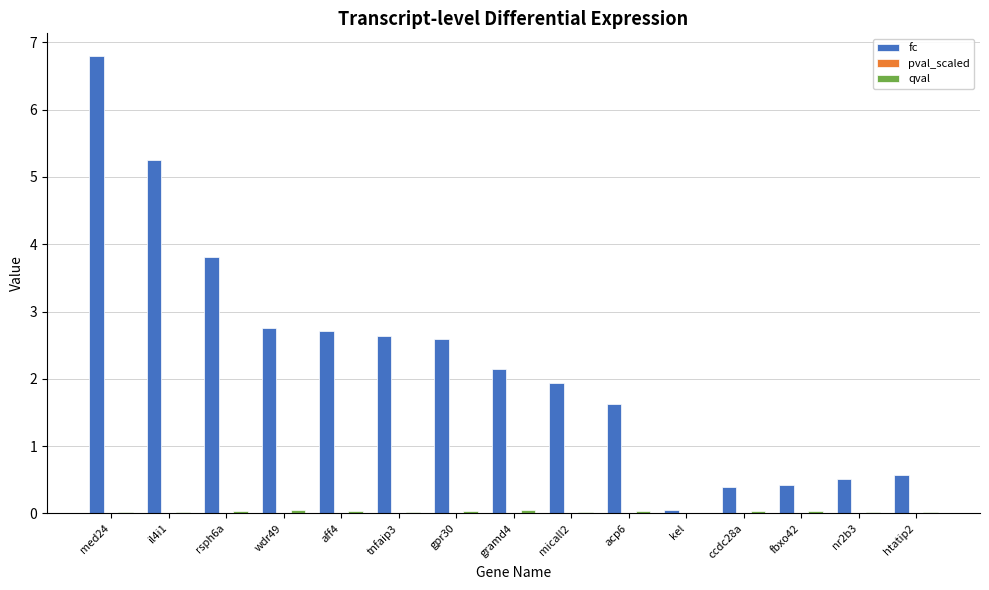

What is the total value across all series at gpr30?

2.6